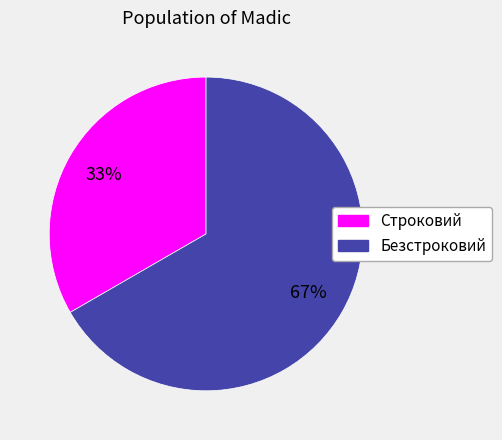

What percentage is the Безстроковий slice, to the nearest percent?

67%